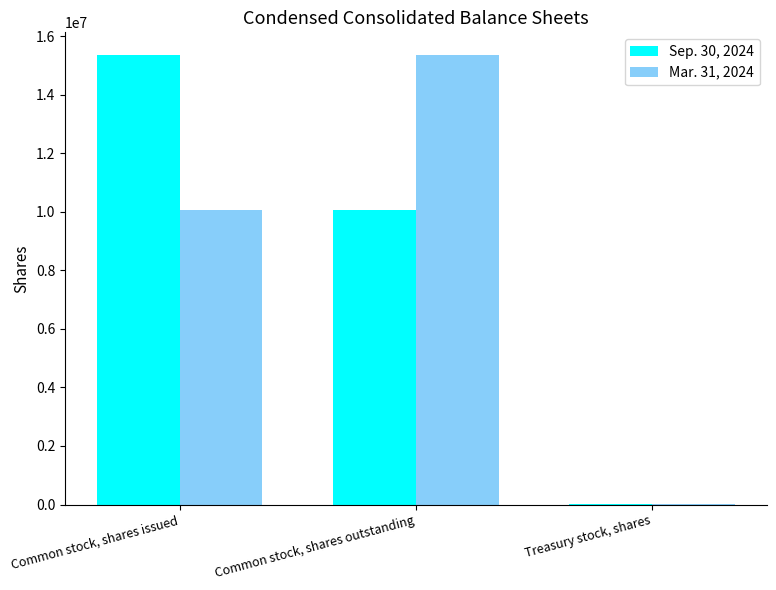

The value of Sep. 30, 2024 at Treasury stock, shares is 46. True or false?

True